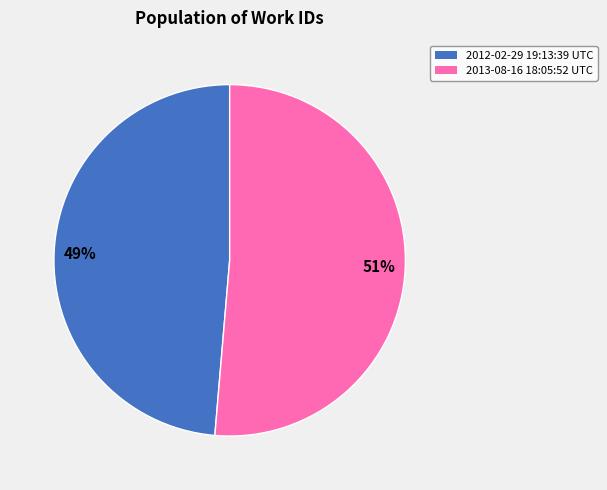

Which slice is the smallest?

2012-02-29 19:13:39 UTC